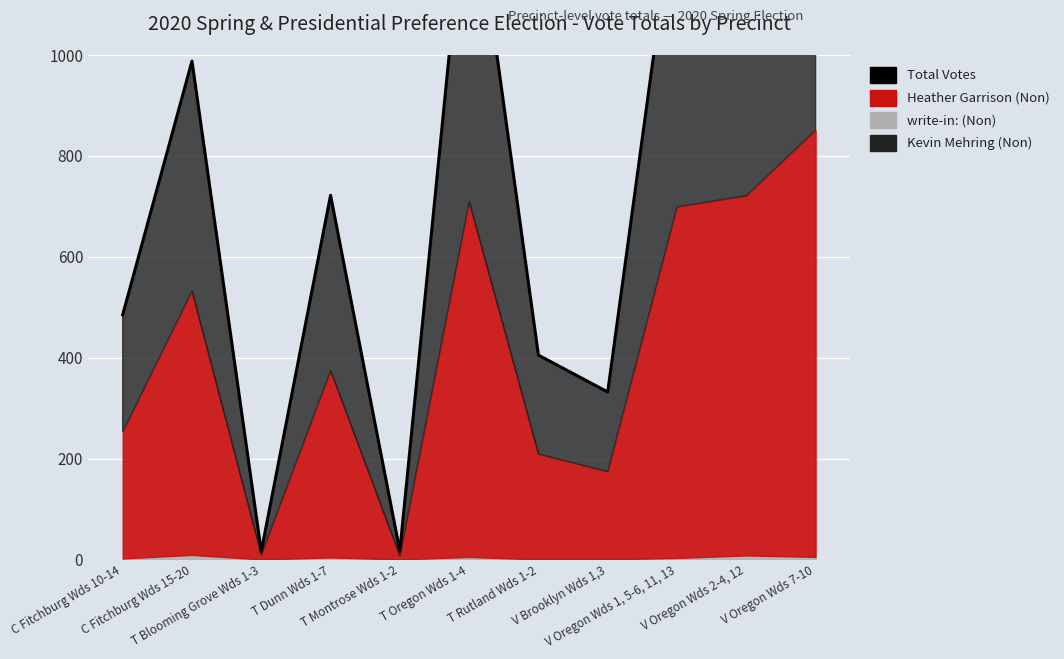

How many data points does each series have?

11